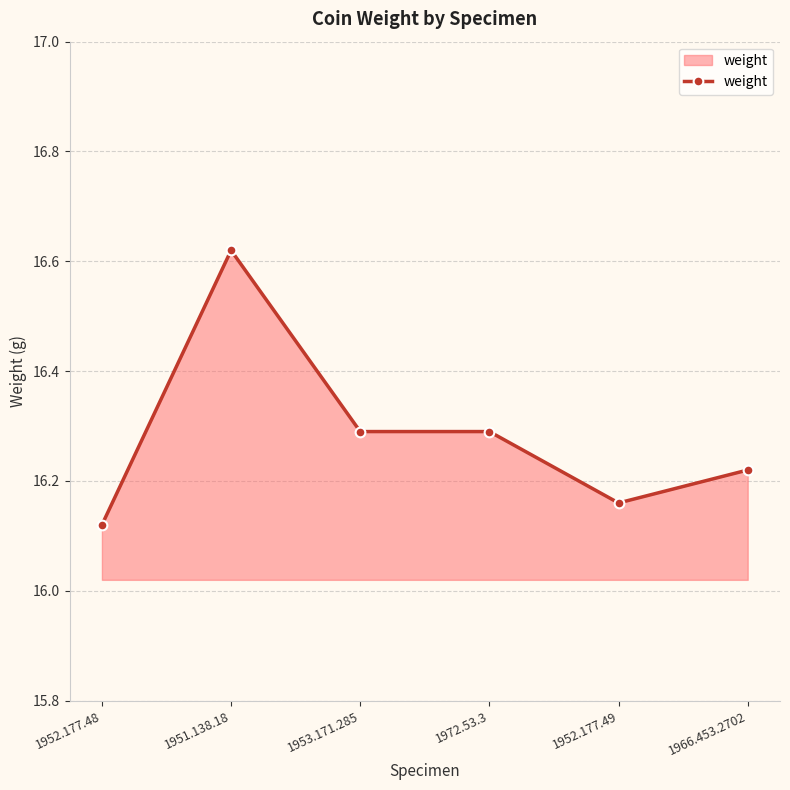

Is it true that the value at 1972.53.3 is 22.2?

False